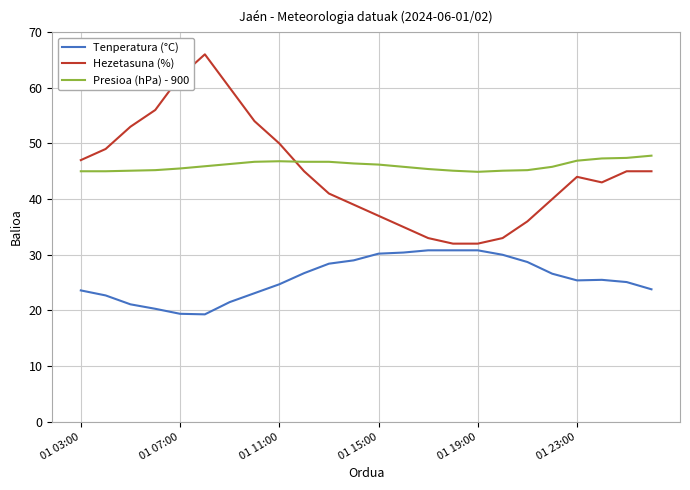

List the series in order of their peak value, lowest first.

Tenperatura (°C), Presioa (hPa) - 900, Hezetasuna (%)